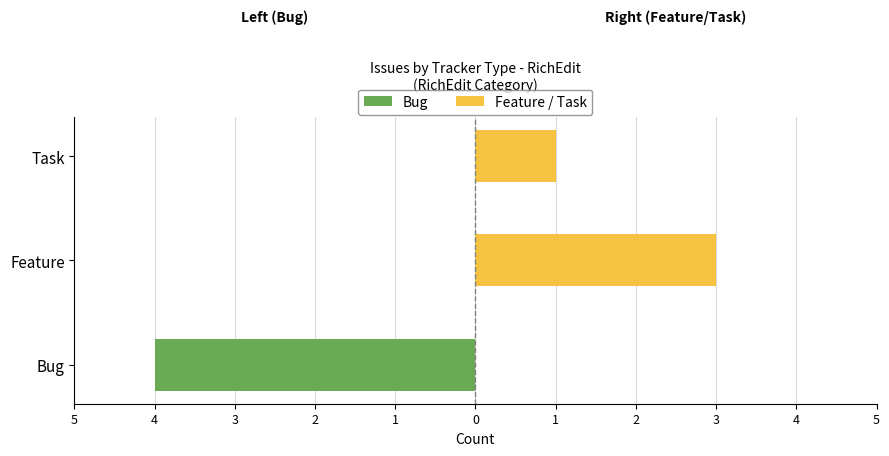

Which series has the largest range (max minus min)?

Bug